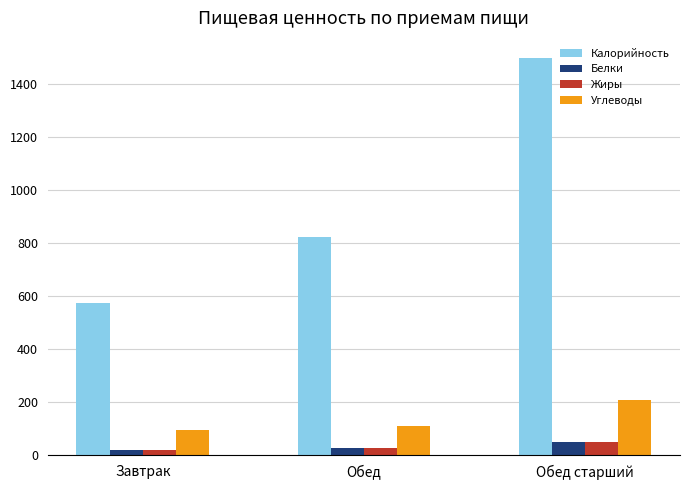

Reading left to right, what are all the values shown in this chart?

Калорийность: Завтрак=575.0	Обед=823.0	Обед старший=1500.0
Белки: Завтрак=19.2	Обед=28.0	Обед старший=49.2
Жиры: Завтрак=19.9	Обед=28.3	Обед старший=48.7
Углеводы: Завтрак=93.9	Обед=111.5	Обед старший=207.4